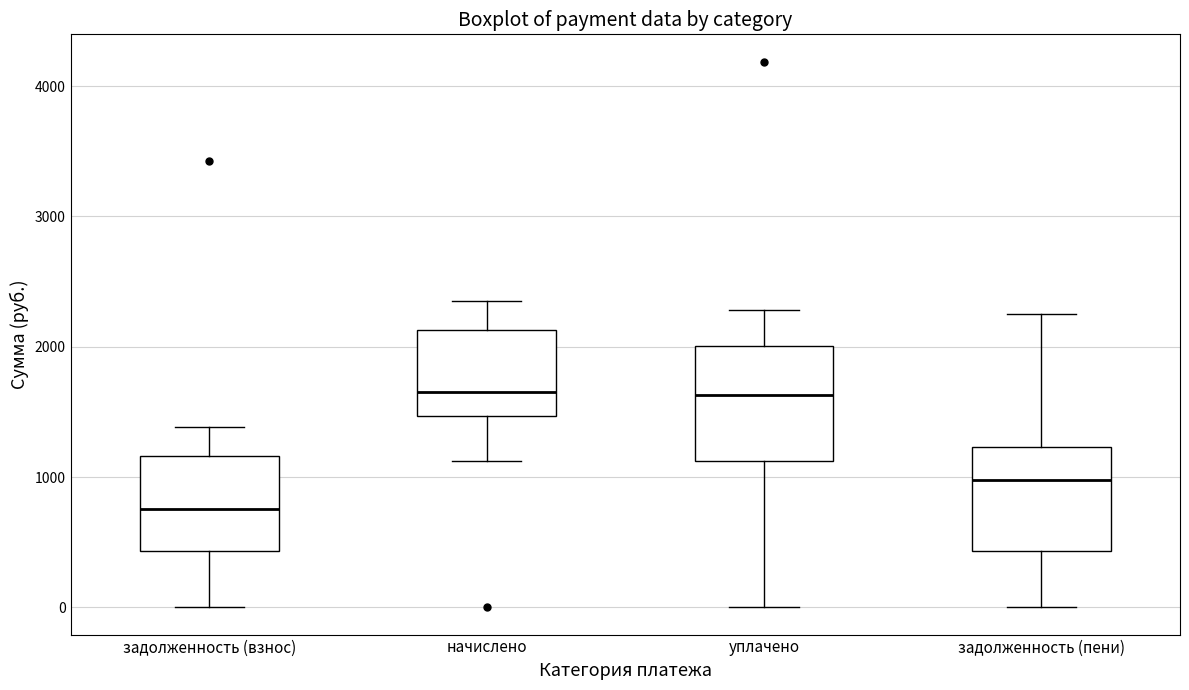

Where does the upper whisker of the box for уплачено end on the y-axis? The values are not printed on the chart, so give them approximately, as read against the axis.

2300